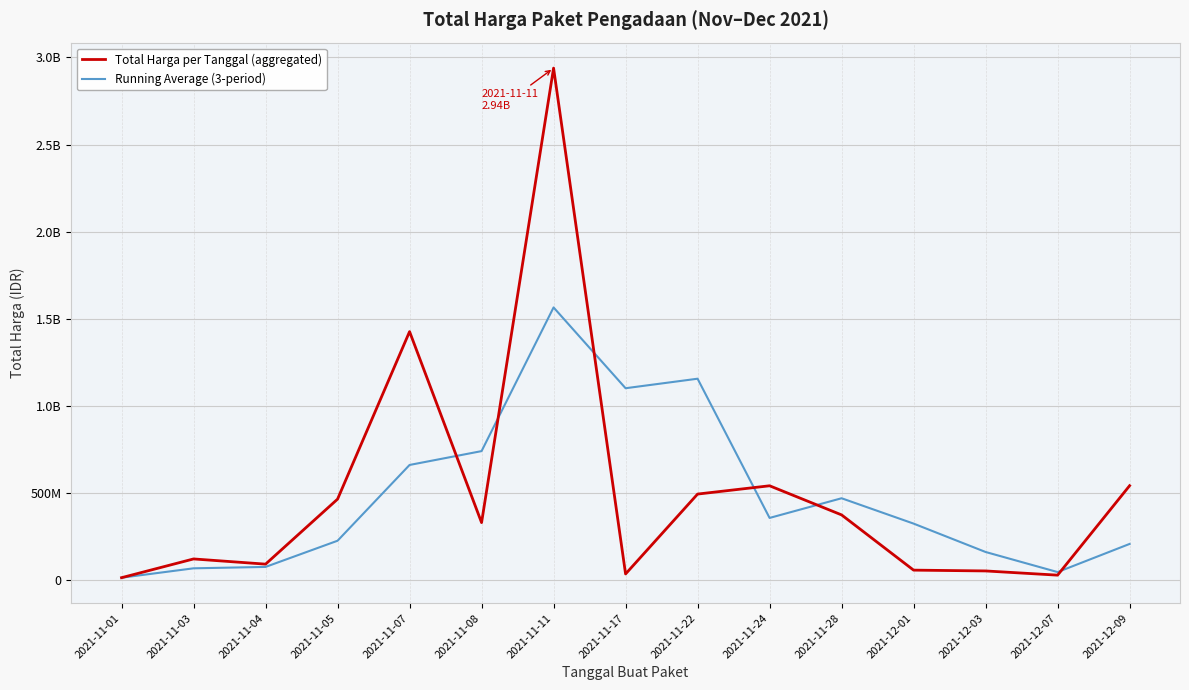

Does the chart have visible grid lines?

Yes